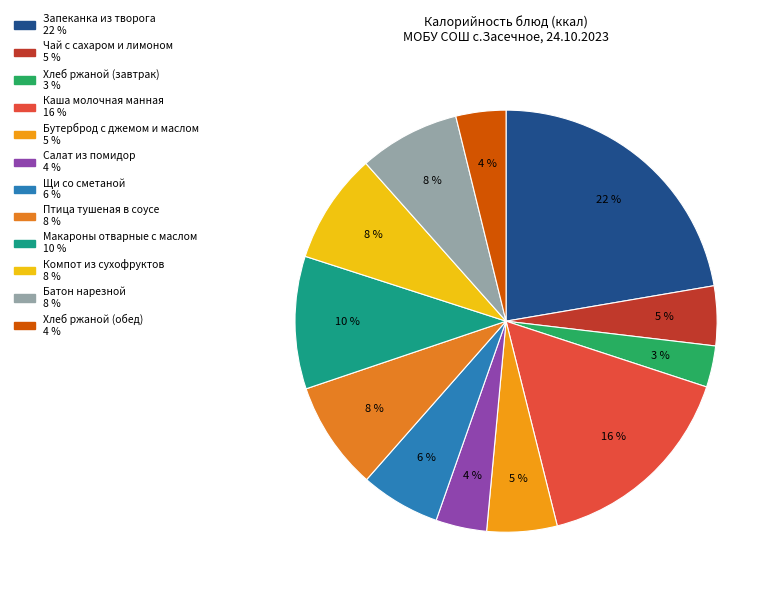

Is Салат из помидор the majority of the pie?

No